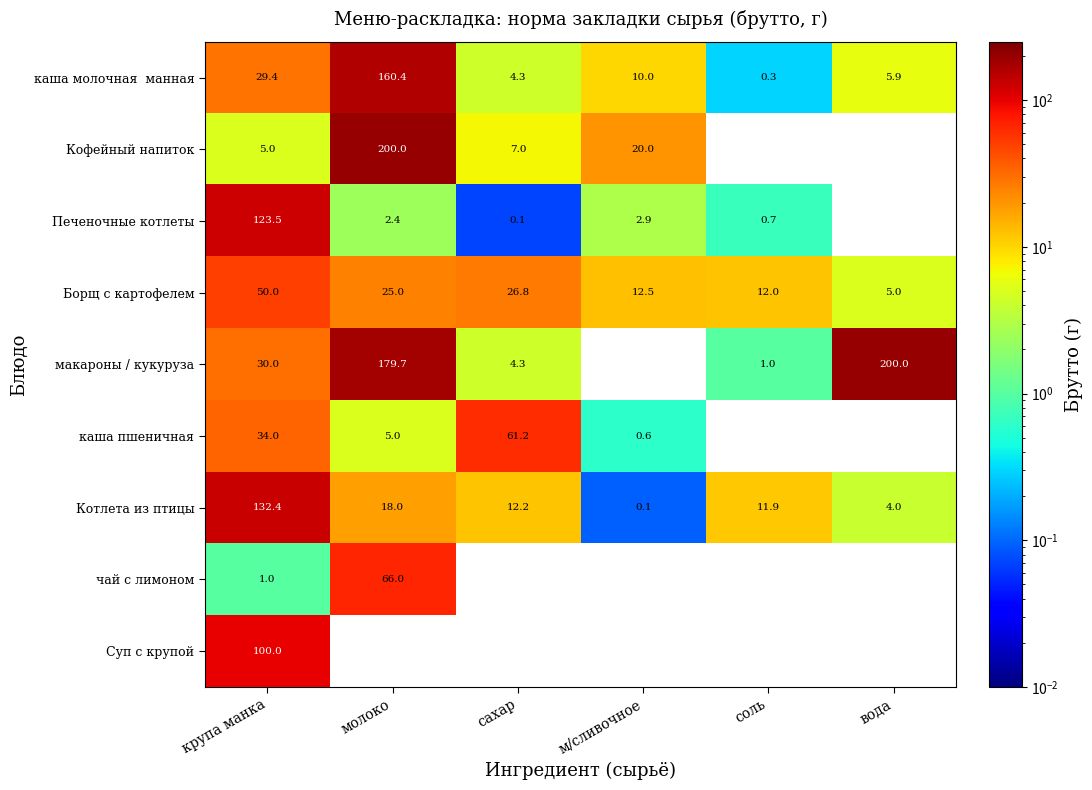

How many values in the Котлета из птицы series are below 12?

3